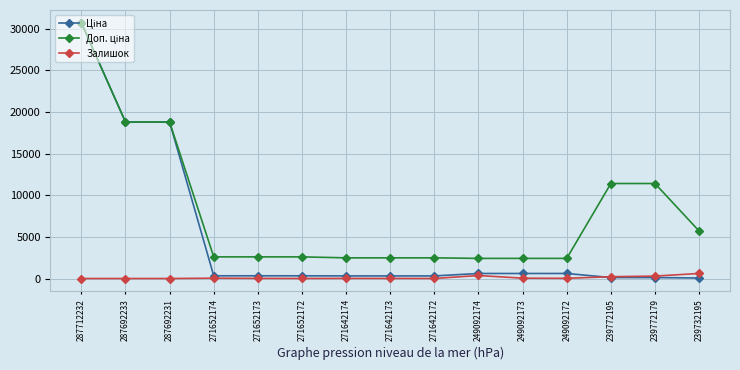

What is the maximum value shown in the chart?

30717.1